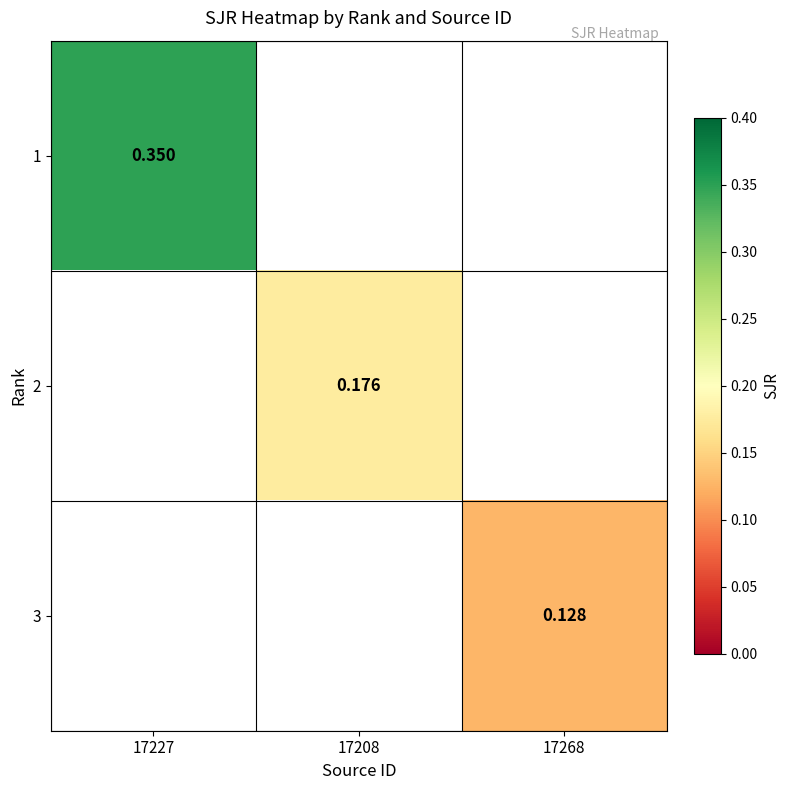

The value of 3 at 17268 is 0.2. True or false?

False